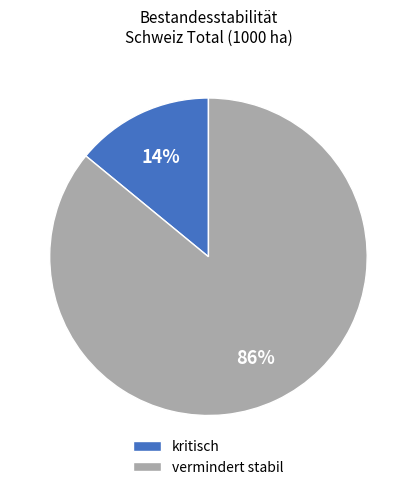

Does any single category account for the majority?

Yes